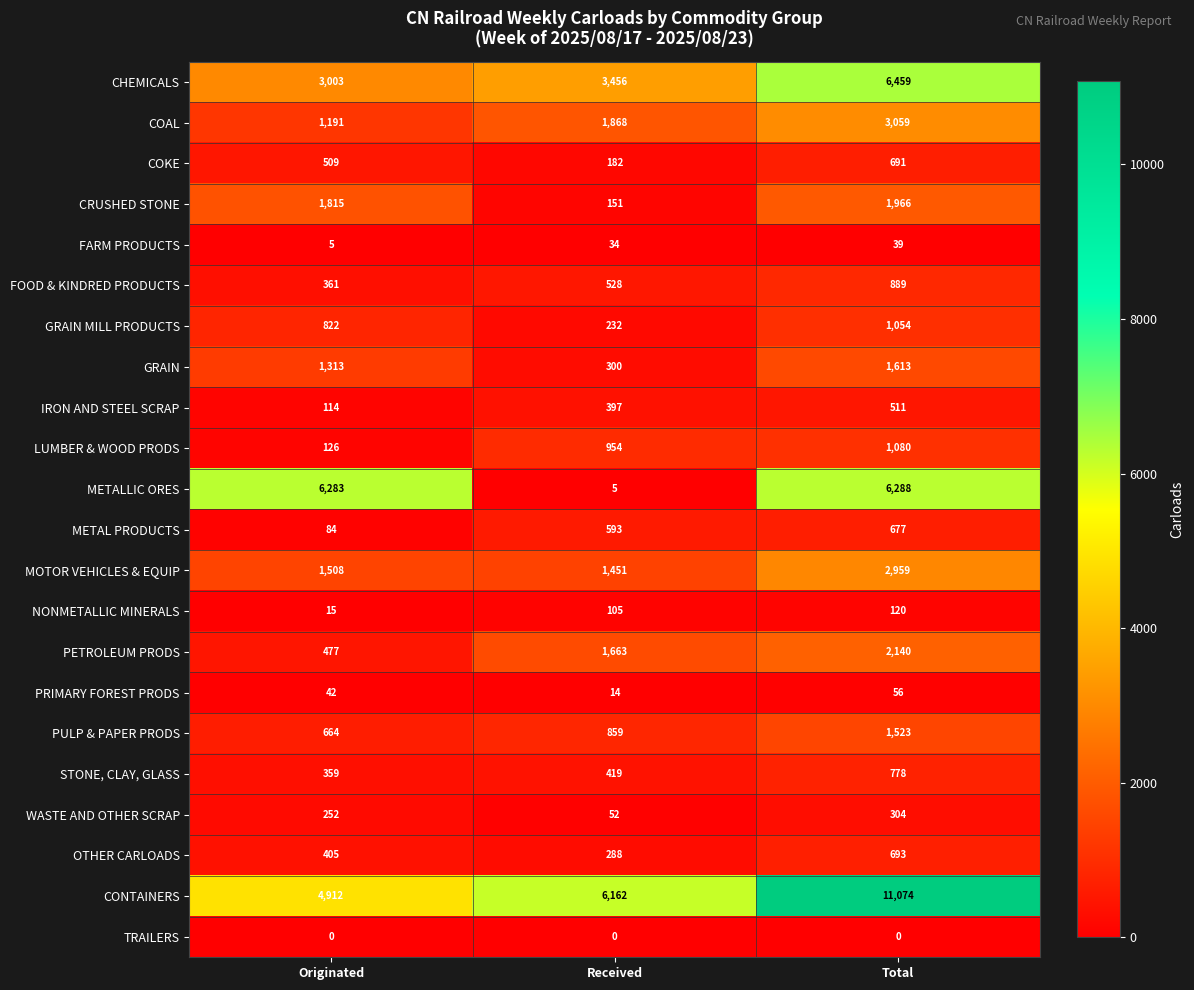

Between Originated and Total, which series saw the biggest shift?

CONTAINERS